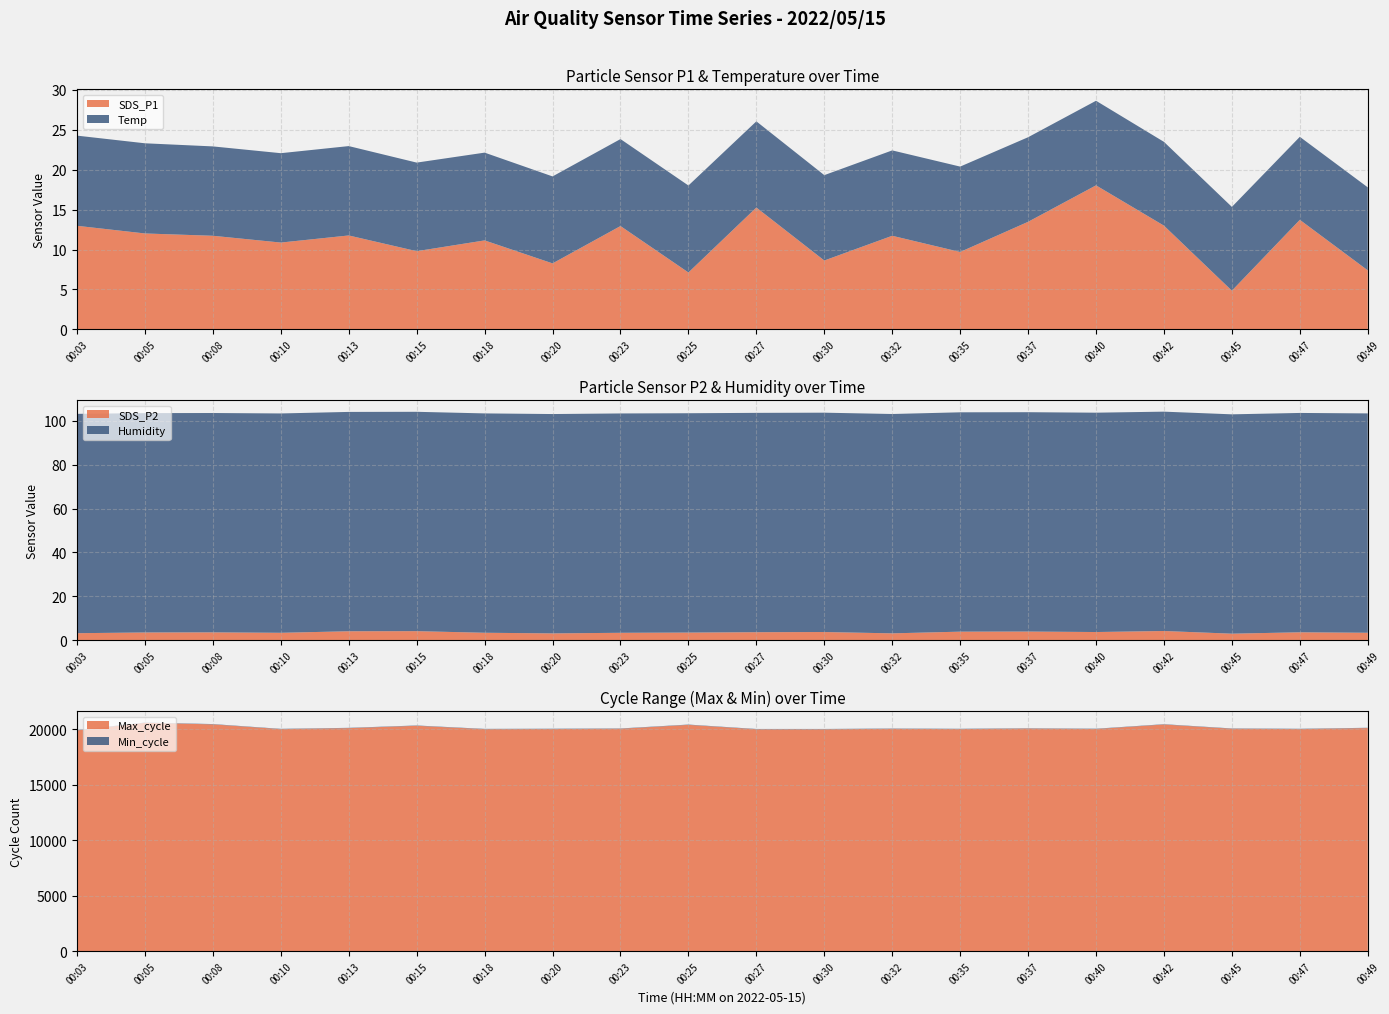

Reading left to right, transcribe all the data shown in this chart.

SDS_P1: 13.0	12.0	11.7	10.9	11.8	9.8	11.2	8.3	12.9	7.1	15.3	8.6	11.7	9.7	13.5	18.1	13.0	4.8	13.7	7.4
Temp: 11.3	11.3	11.2	11.2	11.2	11.1	11.0	10.9	10.9	10.9	10.8	10.7	10.7	10.7	10.6	10.6	10.5	10.5	10.4	10.4
Humidity: 99.9	99.9	99.9	99.9	99.9	99.9	99.9	99.9	99.9	99.9	99.9	99.9	99.9	99.9	99.9	99.9	99.9	99.9	99.9	99.9
SDS_P2: 3.2	3.5	3.6	3.4	4.1	4.2	3.4	3.1	3.4	3.5	3.7	3.8	3.1	3.9	4.0	3.8	4.2	3.0	3.6	3.4
Min_cycle: 28.0	28.0	28.0	28.0	28.0	28.0	28.0	28.0	28.0	28.0	28.0	28.0	28.0	28.0	28.0	28.0	28.0	28.0	28.0	28.0
Max_cycle: 19918.0	20598.0	20461.0	20030.0	20121.0	20334.0	20027.0	20039.0	20065.0	20416.0	20019.0	20019.0	20056.0	20034.0	20082.0	20042.0	20449.0	20066.0	20034.0	20126.0